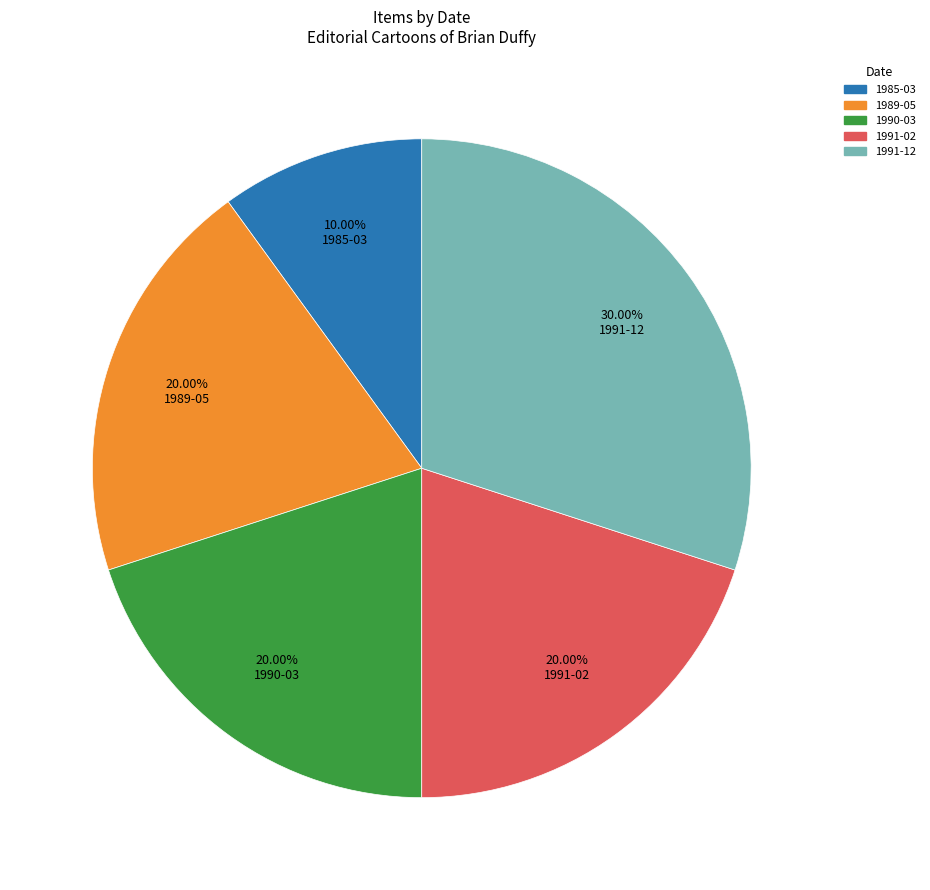

To the nearest percent, what portion does 1991-12 represent?

30%